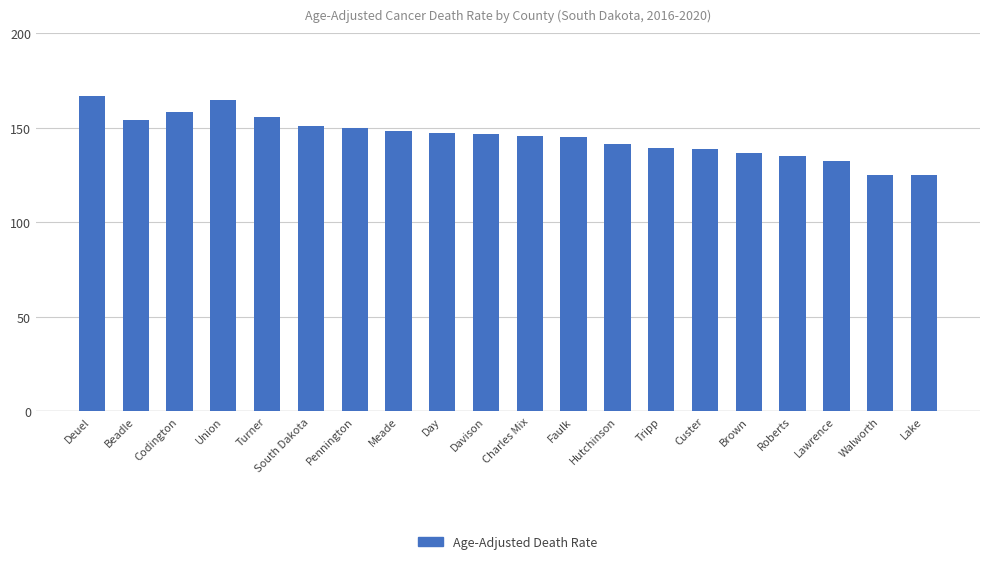

What is the sum of all values?

2907.7